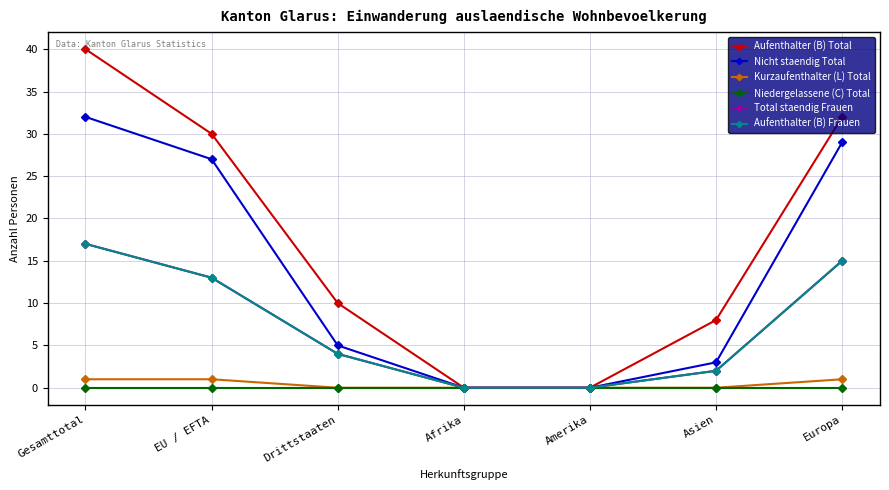

Reading right to left, what are all the values shown in this chart?

Aufenthalter (B) Total: 32	8	0	0	10	30	40
Nicht staendig Total: 29	3	0	0	5	27	32
Kurzaufenthalter (L) Total: 1	0	0	0	0	1	1
Niedergelassene (C) Total: 0	0	0	0	0	0	0
Total staendig Frauen: 15	2	0	0	4	13	17
Aufenthalter (B) Frauen: 15	2	0	0	4	13	17